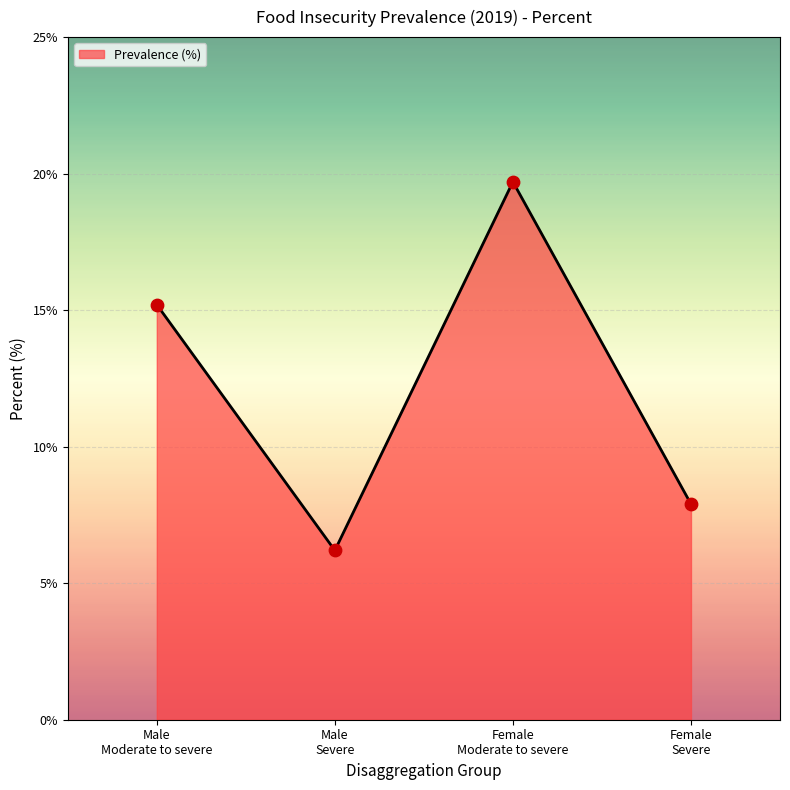

What is the highest value of the Prevalence (%) series?

19.7